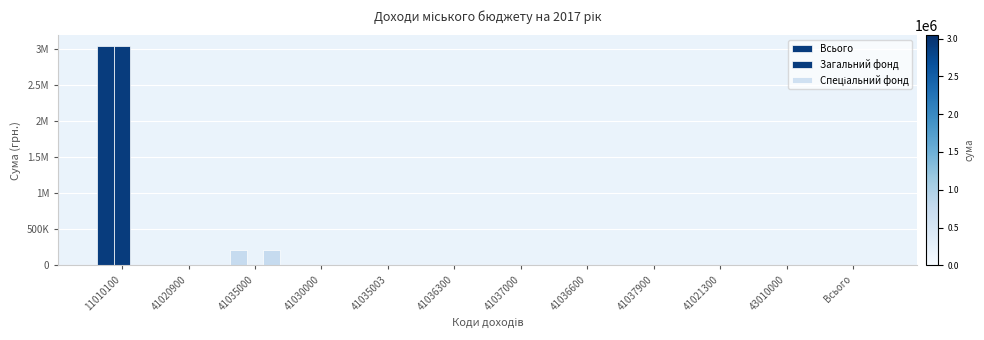

Are the bars grouped side by side (vs. stacked)?

Yes